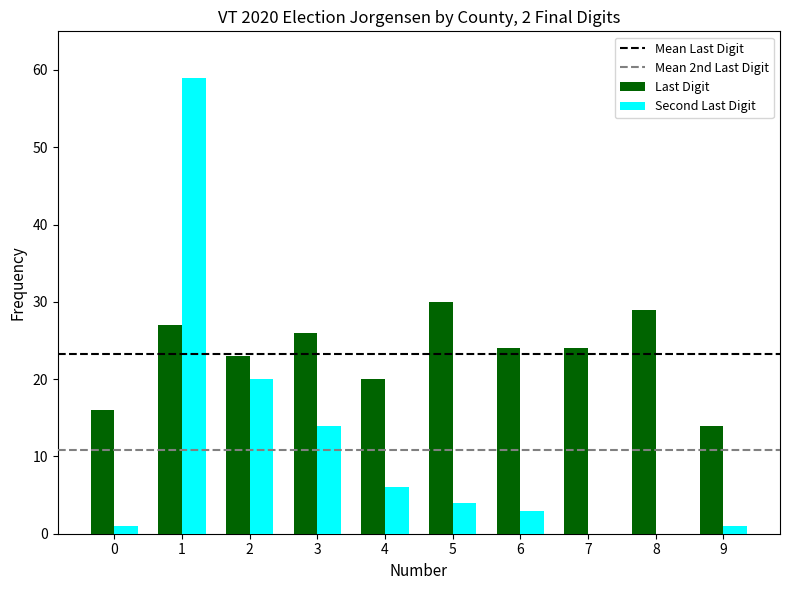

What is the greatest value displayed?

59